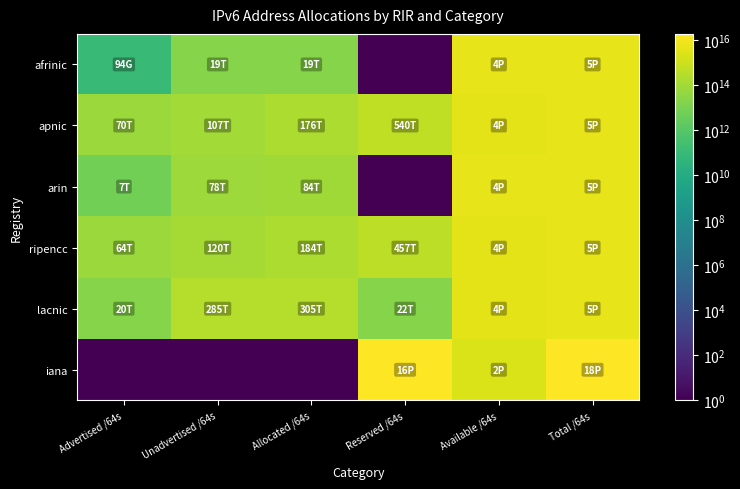

How many distinct data groups are displayed?

6